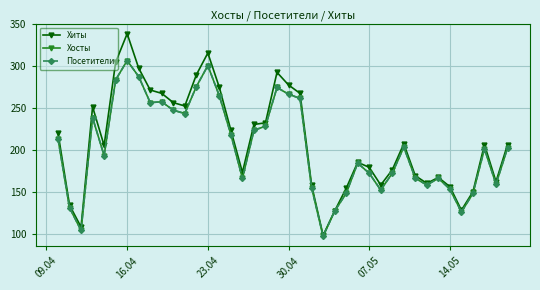

Does the chart have visible grid lines?

Yes